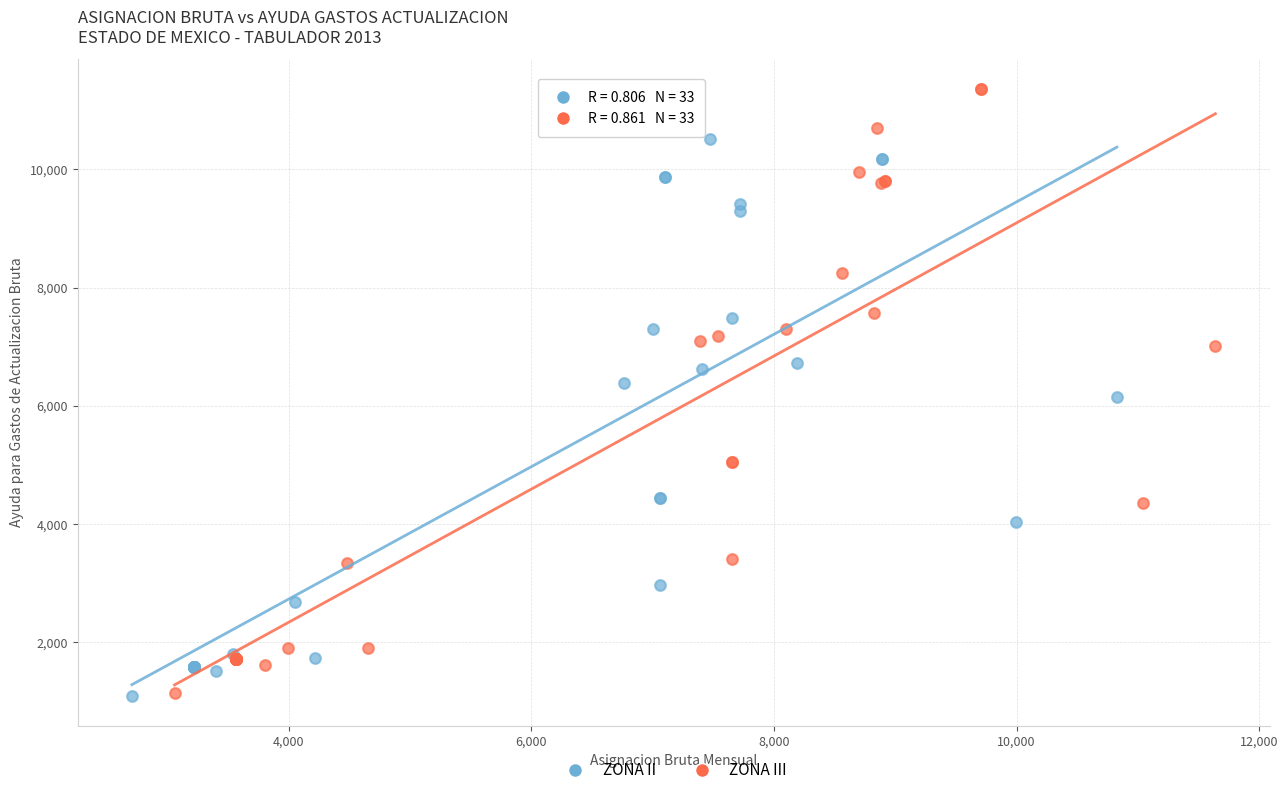

Which series has the widest spread of Y values?

ZONA III